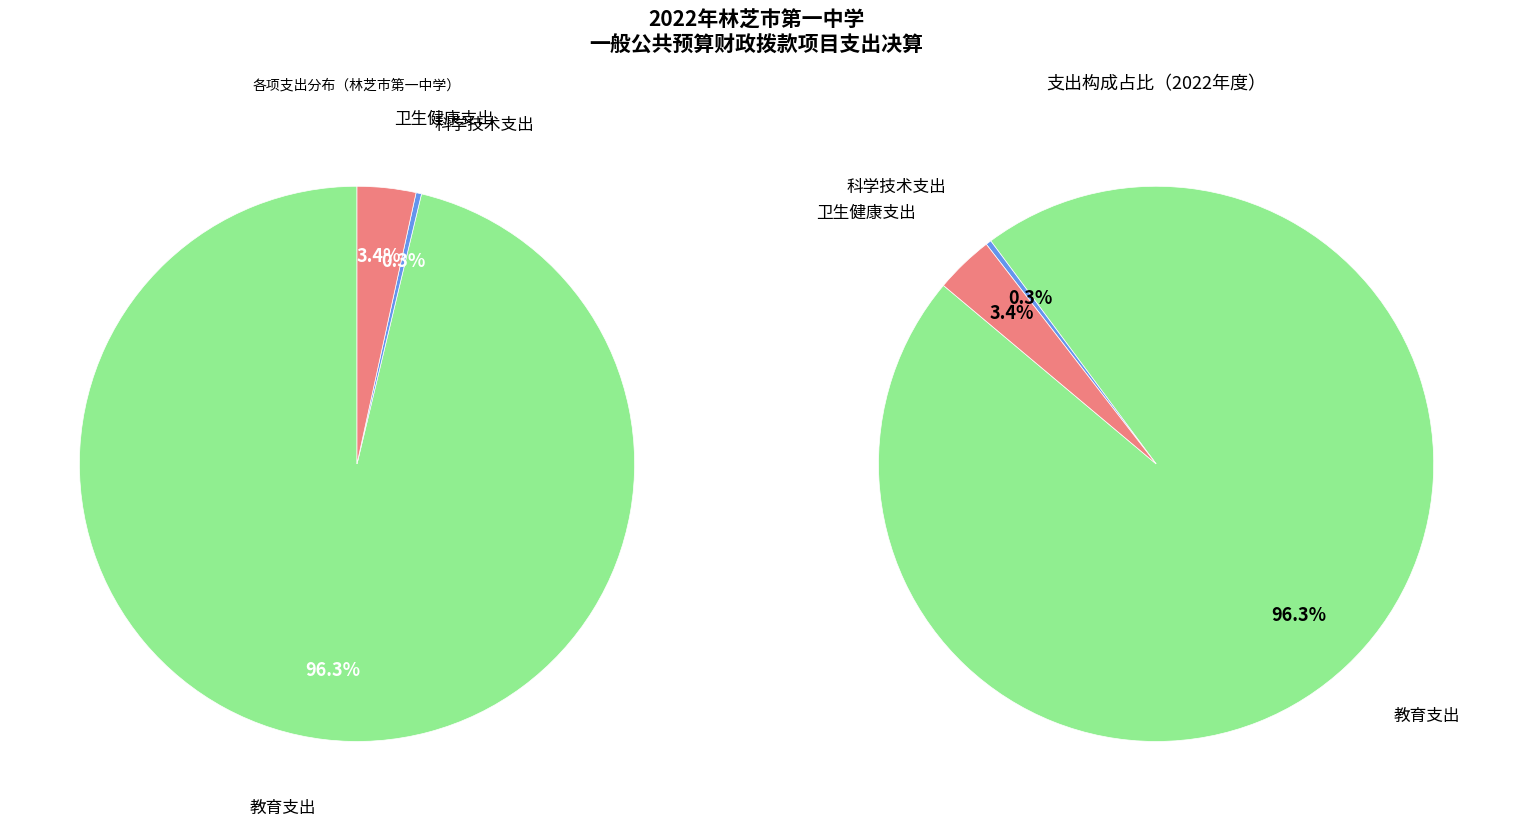

Combined, what portion of the pie is 教育支出 and 科学技术支出?

96.6%